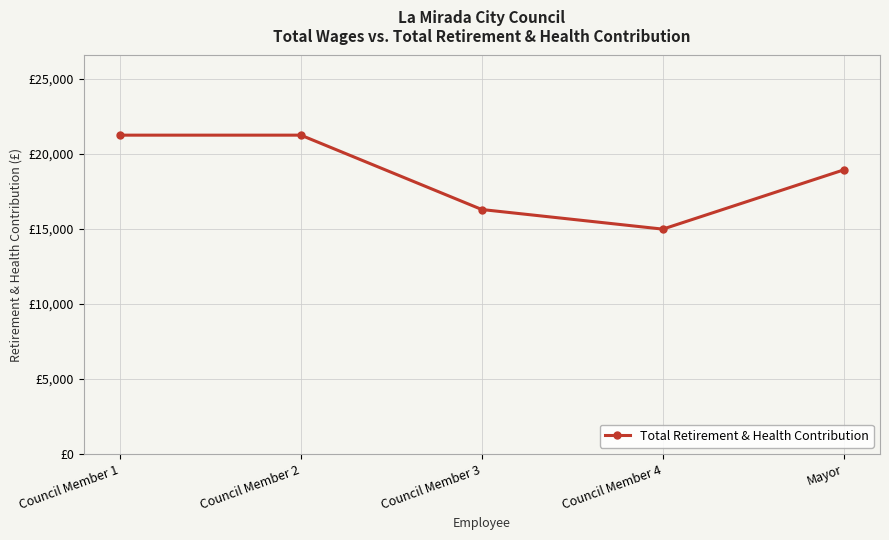

Does the chart have visible grid lines?

Yes